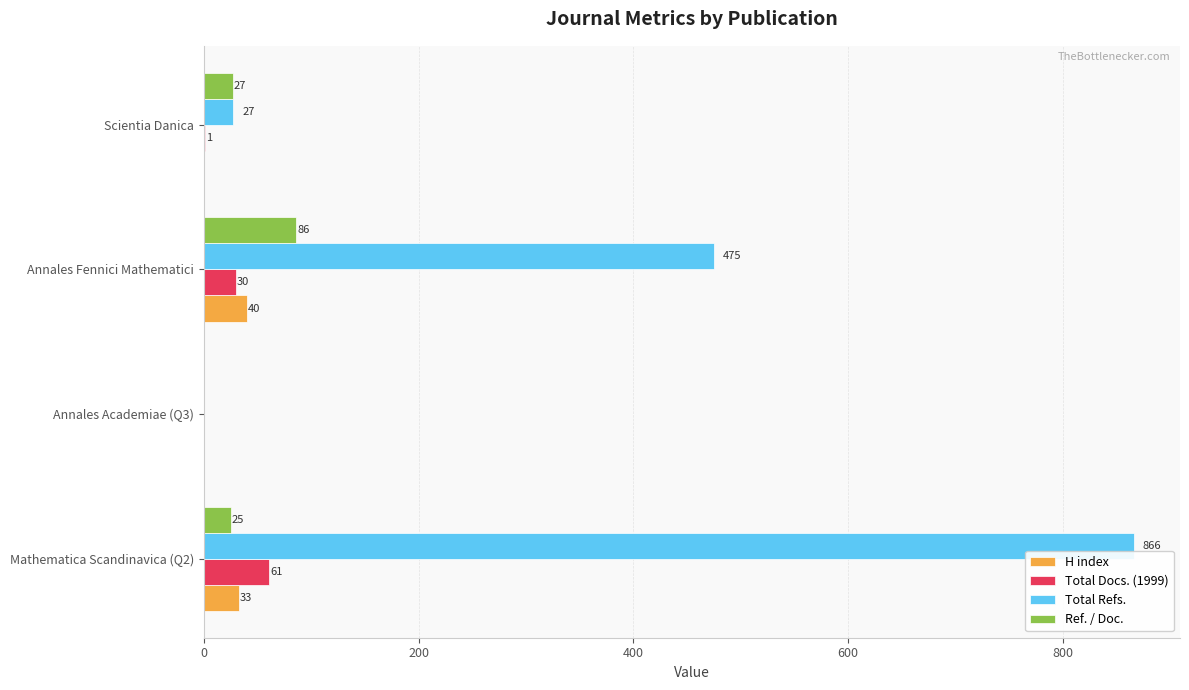

At which label is Ref. / Doc. closest to 43?

Scientia Danica